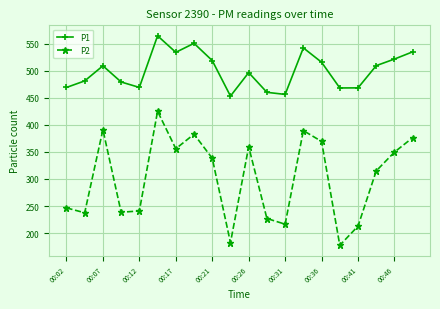

At how many categories does at least one series exceed 252?

20